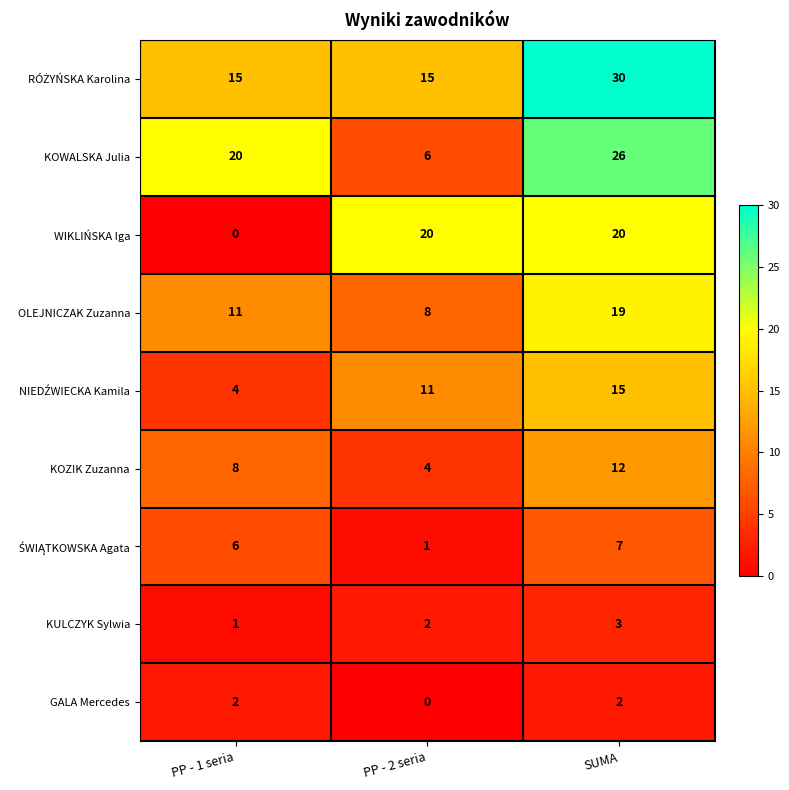

Where is WIKLIŃSKA Iga nearest to the value 10?

PP - 1 seria